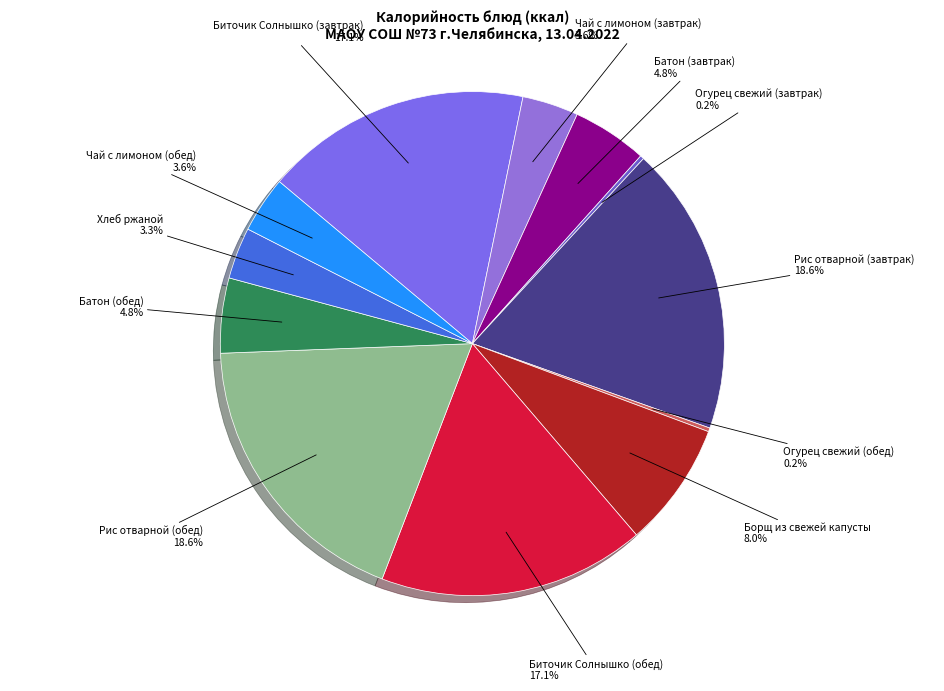

Approximately how many times larger is the value at Борщ из свежей капусты compared to Биточик Солнышко (завтрак)?

0.5